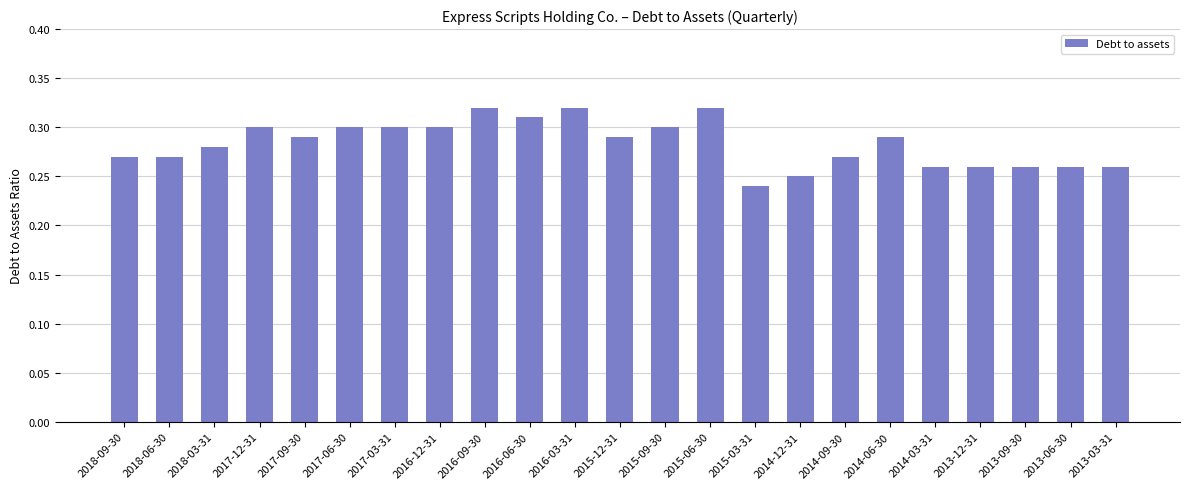

True or false: the data shows 0.3 at 2015-03-31.

False